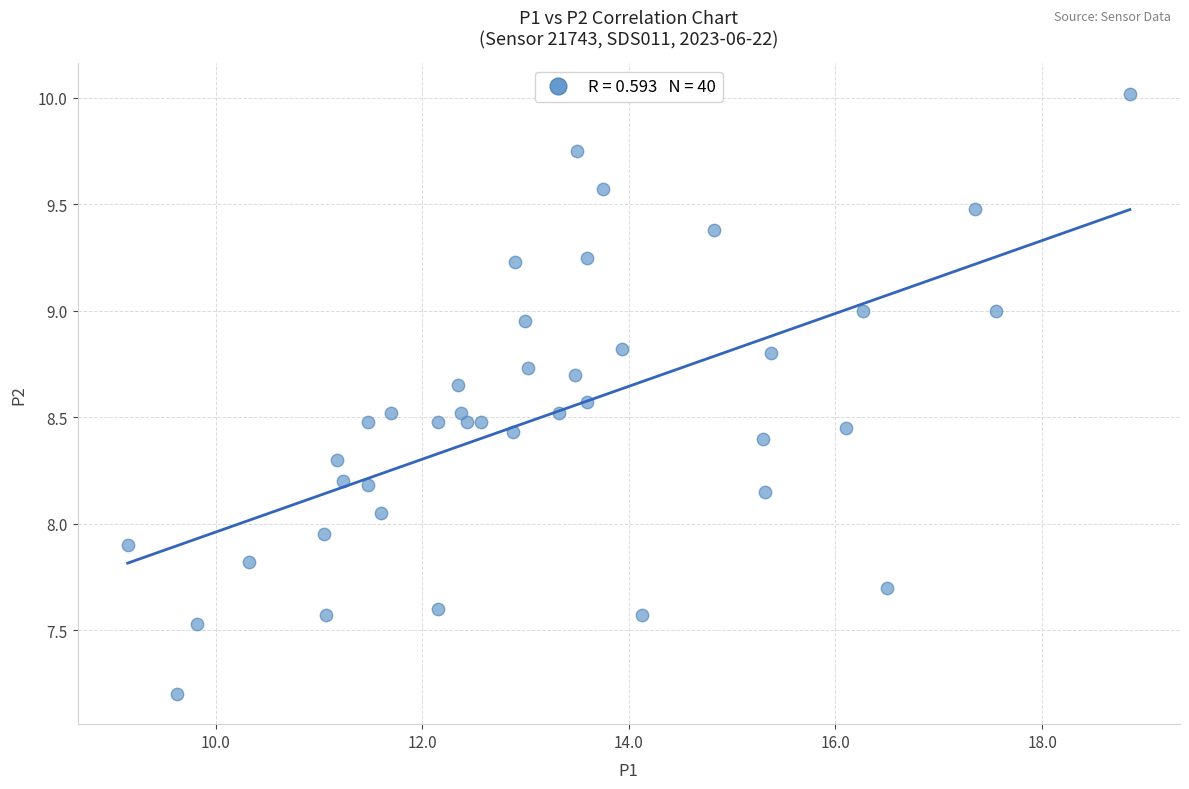

What is the range of Y values (max minus min)?

2.8